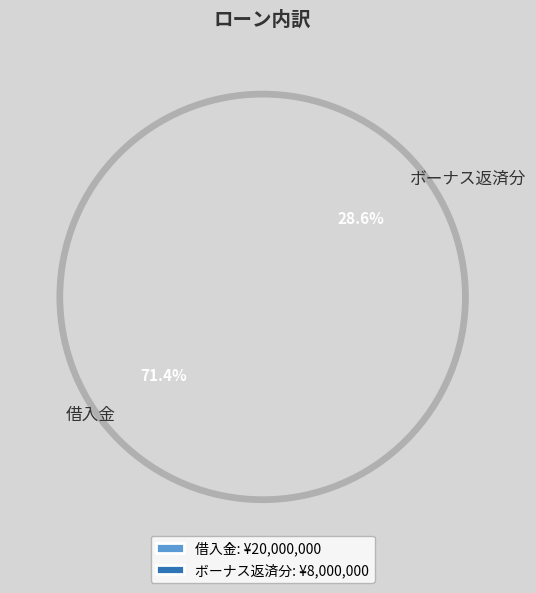

To the nearest percent, what is the combined percentage of 借入金 and ボーナス返済分?

100%